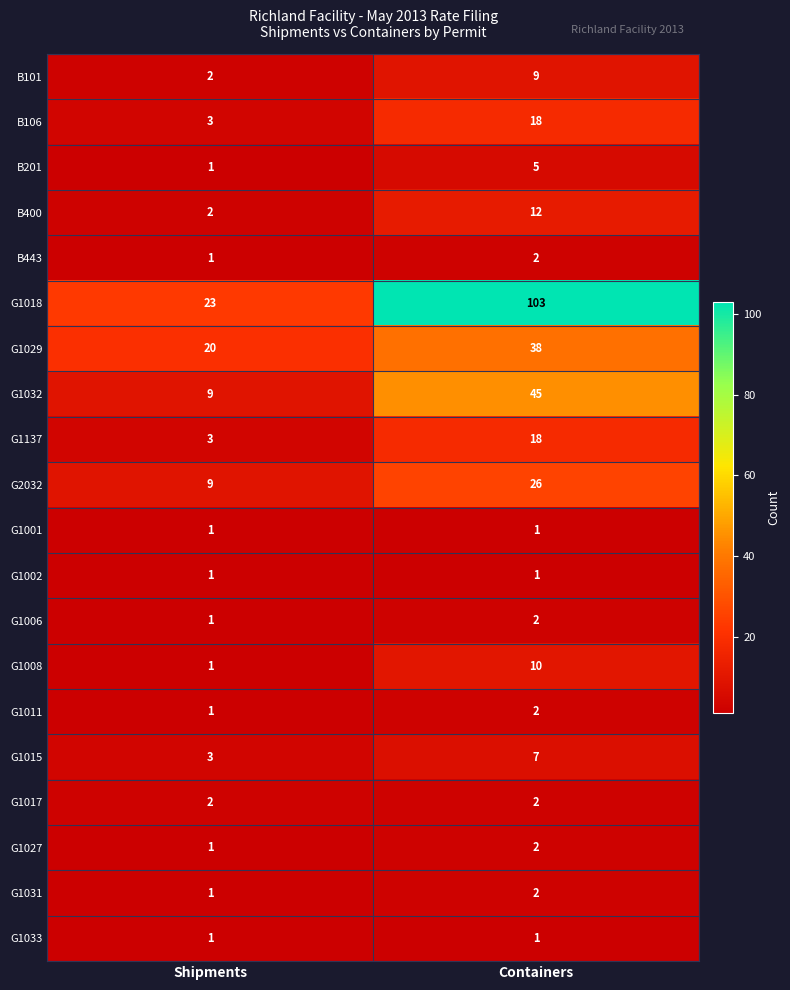

What is the spread (max minus min) of values at Shipments?

22